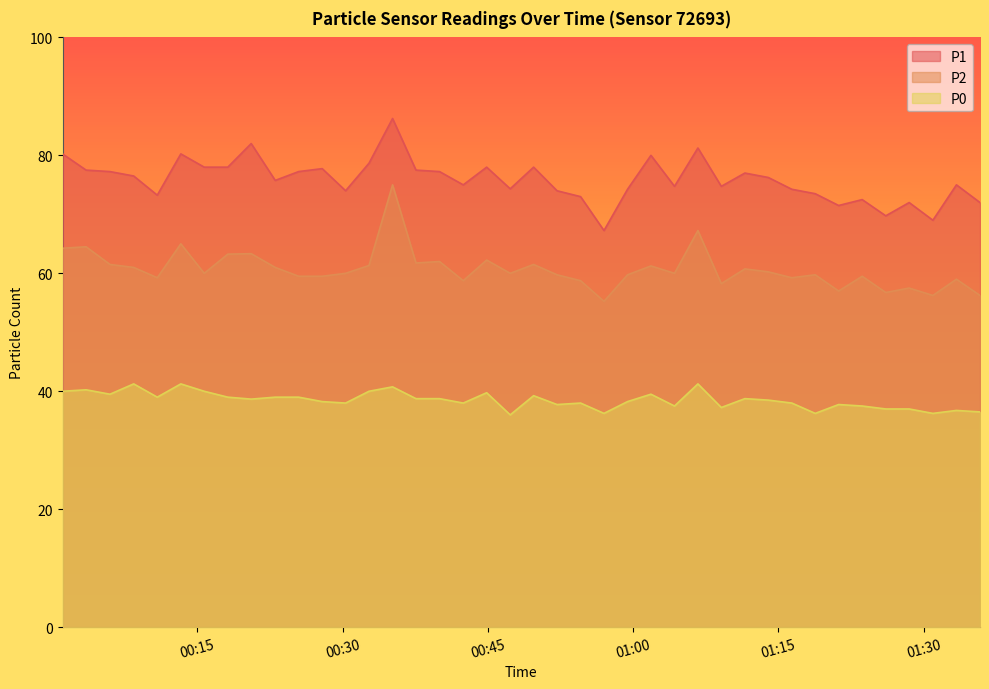

True or false: P2 and P0 intersect in this chart.

False